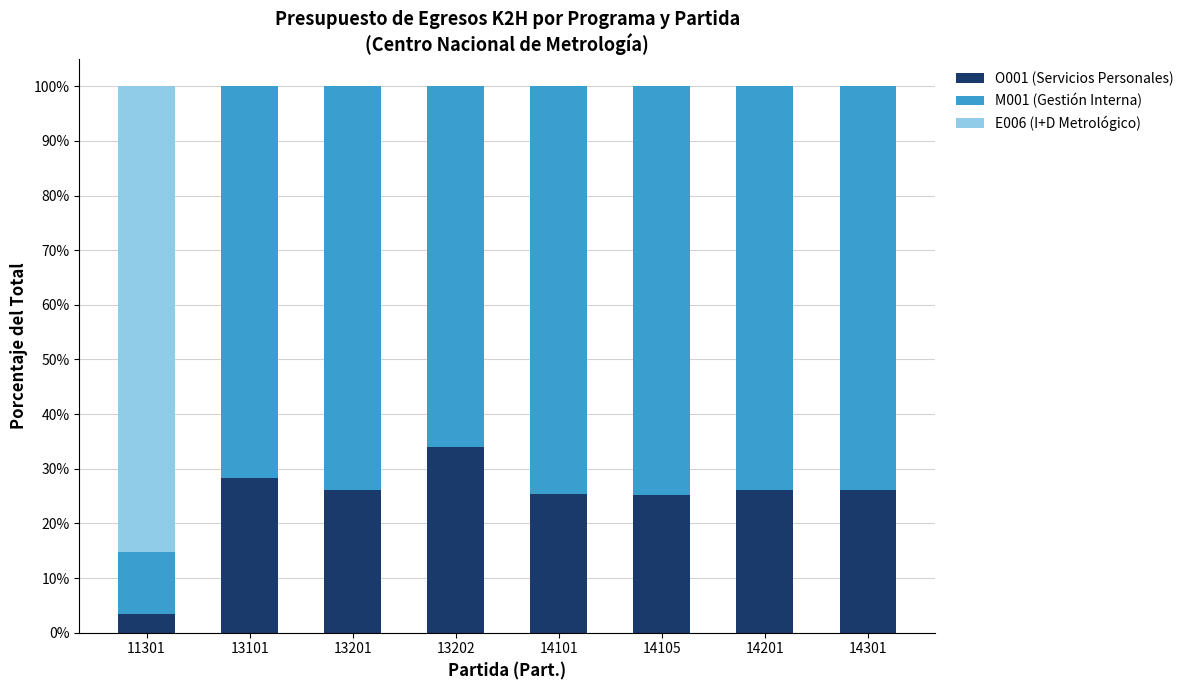

True or false: O001 (Servicios Personales) has a value of 6.0 at 14105.

False